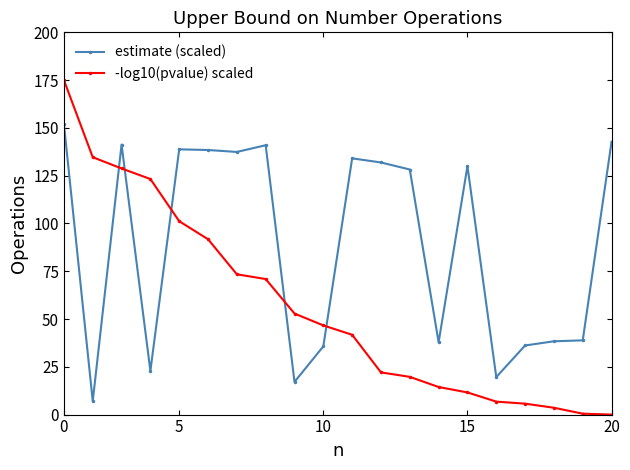

True or false: estimate (scaled) and -log10(pvalue) scaled intersect in this chart.

True